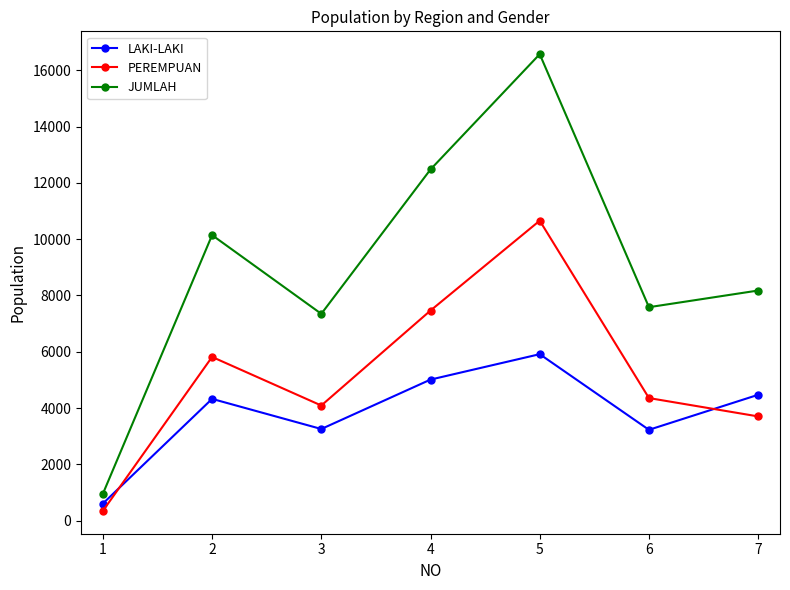

True or false: PEREMPUAN and JUMLAH cross at least once.

False